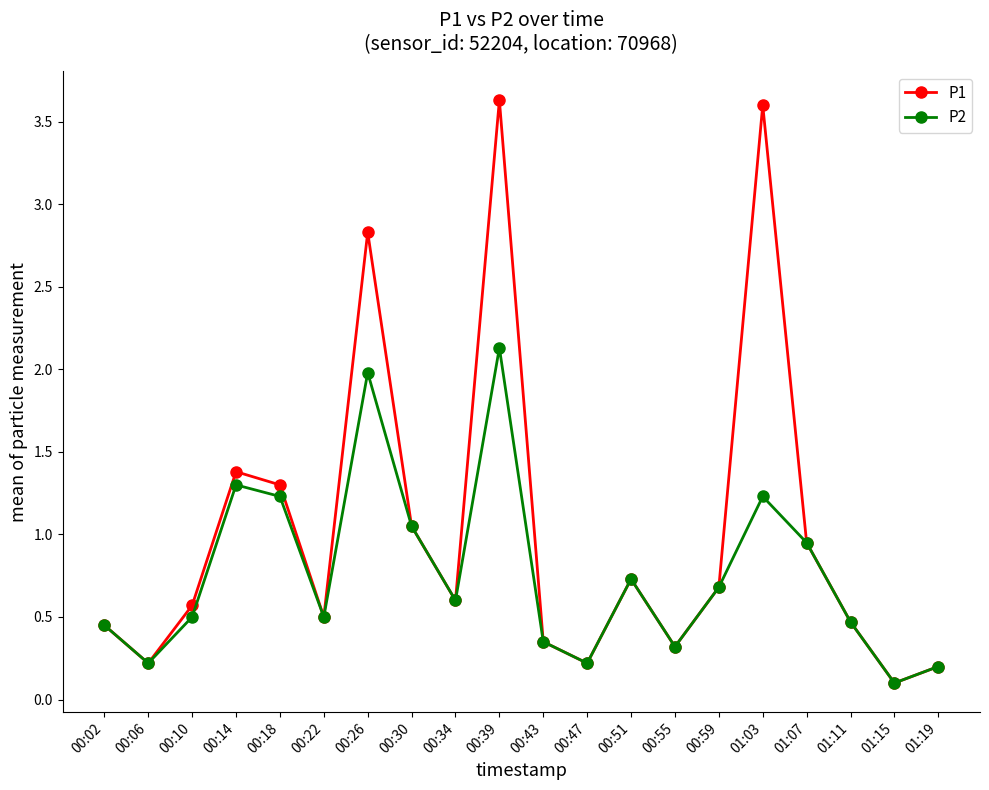

How many lines are shown in the chart?

2